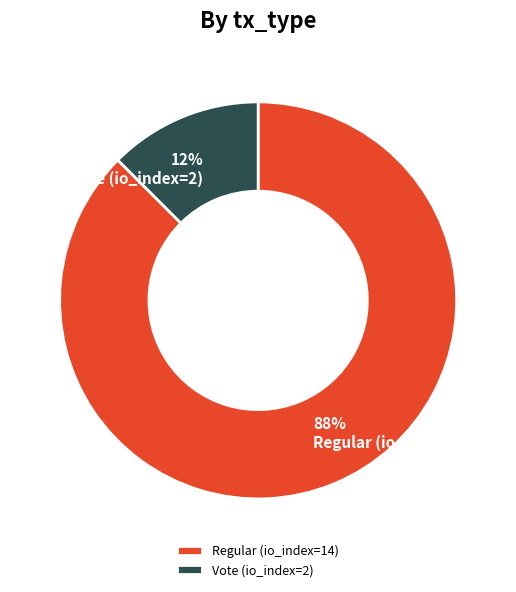

Between Regular (io_index=14) and Vote (io_index=2), which is larger?

Regular (io_index=14)